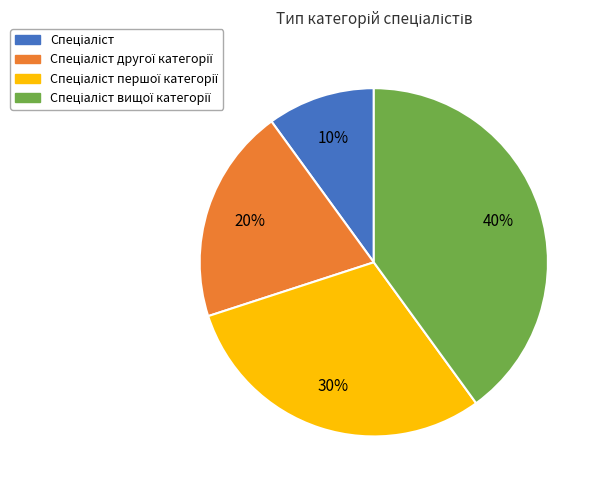

Does any single category account for the majority?

No